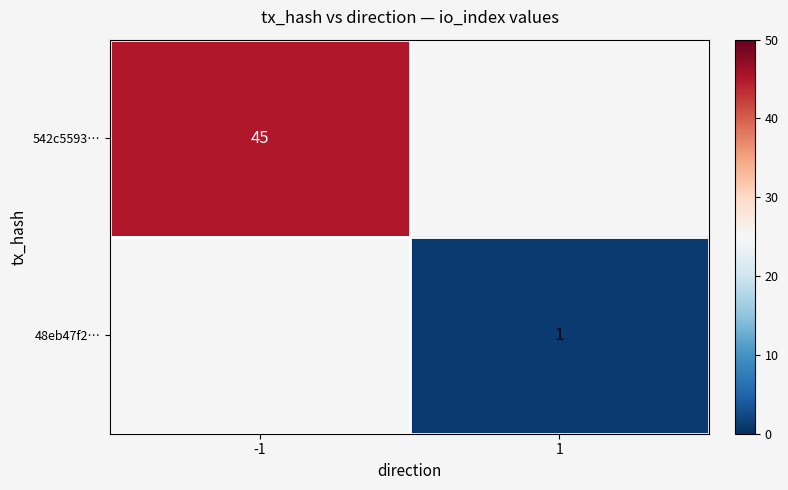

The value of 542c5593… at -1 is 9.4. True or false?

False